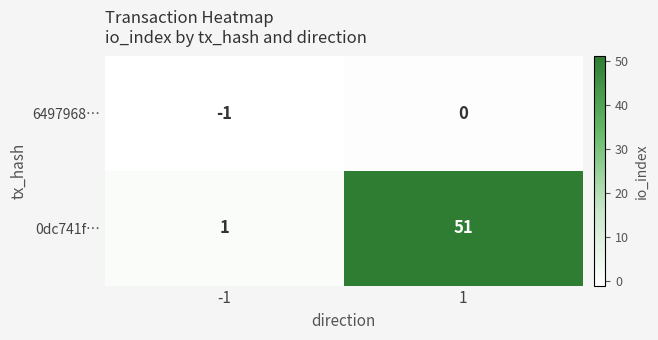

Between -1 and 1, which series saw the biggest shift?

0dc741f…